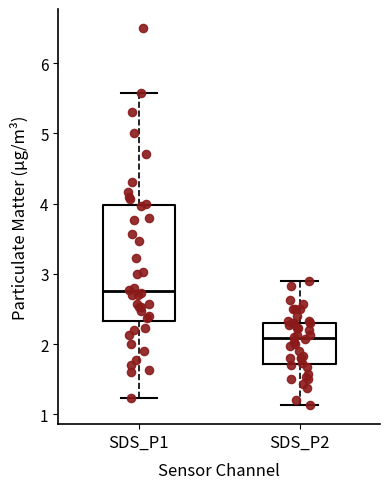

Reading left to right, transcribe this box plot: for each box, give where its median line is, the range the box spans, and where its two whiskers end, as read against the y-axis. The values are not printed on the chart, so give them approximately, as read against the axis.

SDS_P1: median 2.8, box 2.3 to 4.0, whiskers 1.2 to 5.6
SDS_P2: median 2.1, box 1.7 to 2.3, whiskers 1.1 to 2.9